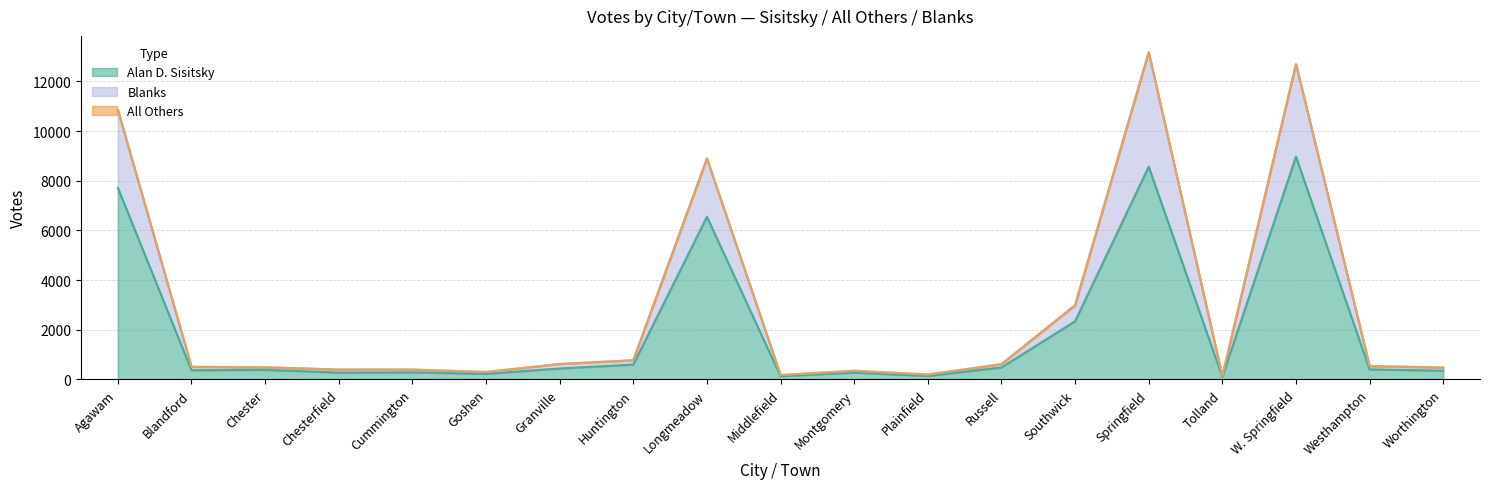

True or false: Alan D. Sisitsky and Blanks cross at least once.

False